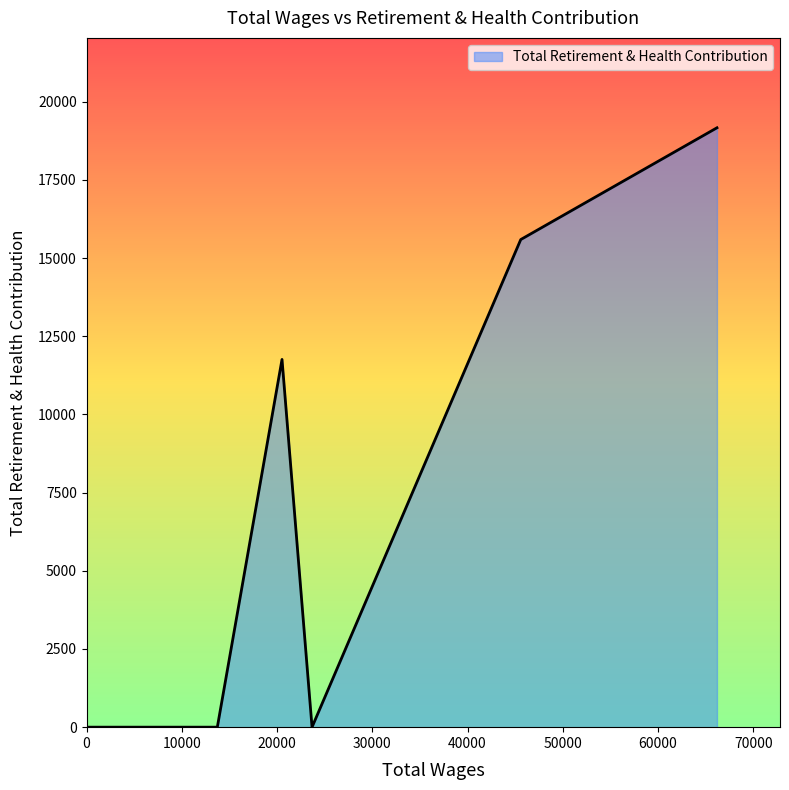

What is the maximum value shown in the chart?

19169